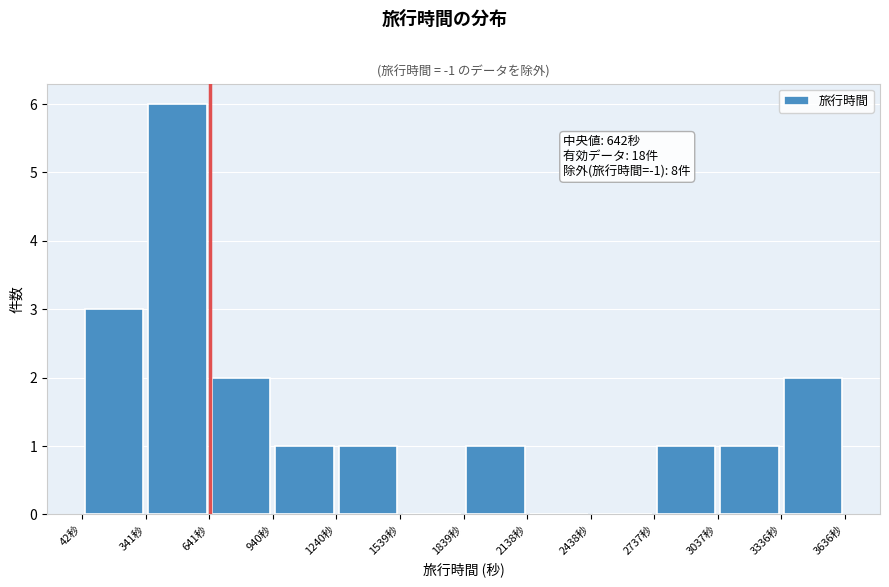

Over which range of the x-axis is the bar tallest?

350 to 650